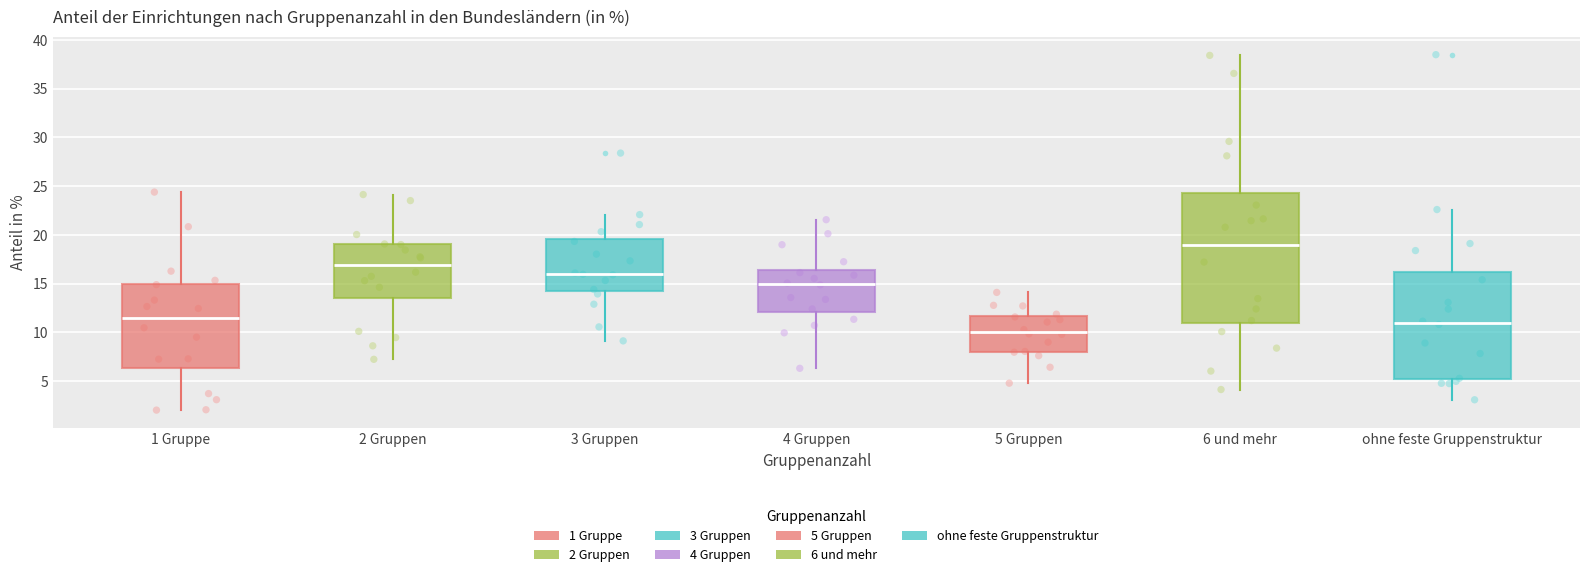

Where is the lower edge of the box for ohne feste Gruppenstruktur on the y-axis? The values are not printed on the chart, so give them approximately, as read against the axis.

5.0